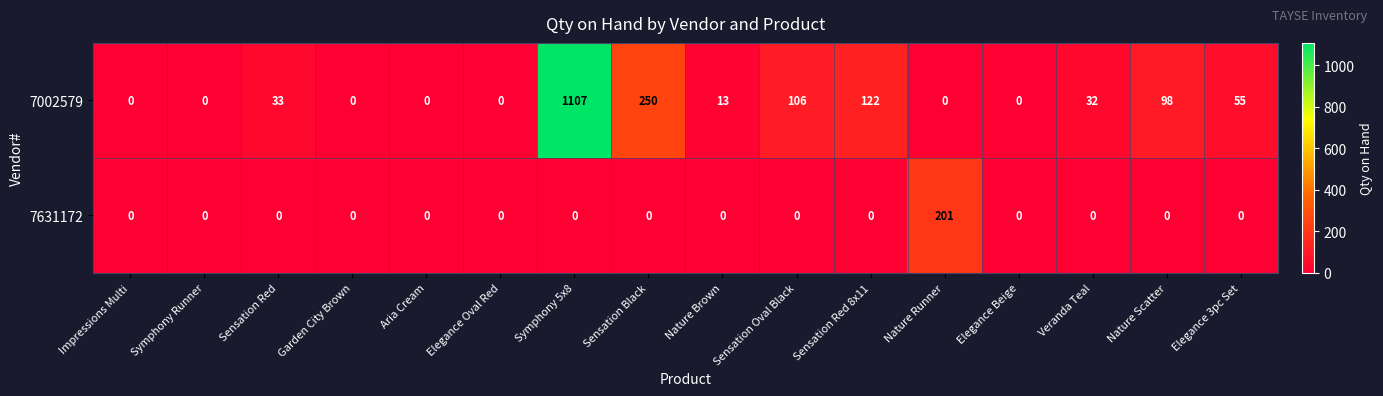

The value of 7002579 at Nature Scatter is 98. True or false?

True